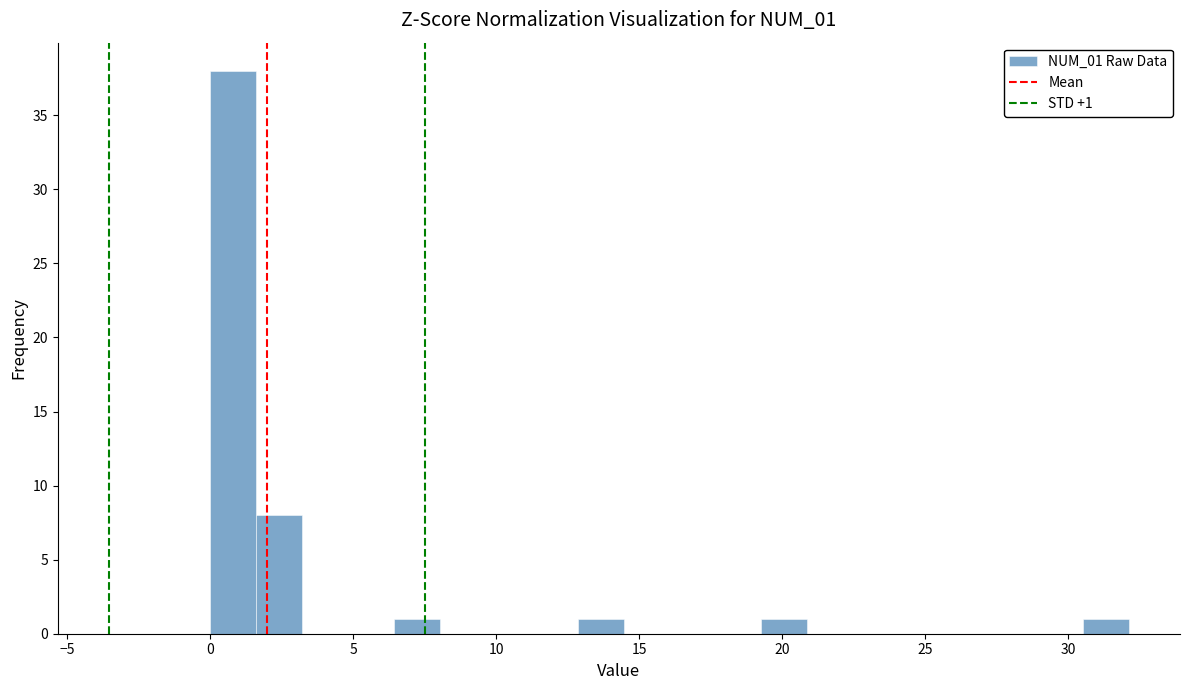

Read against the x-axis, roughly where is the centre of the tallest bar?

1.0